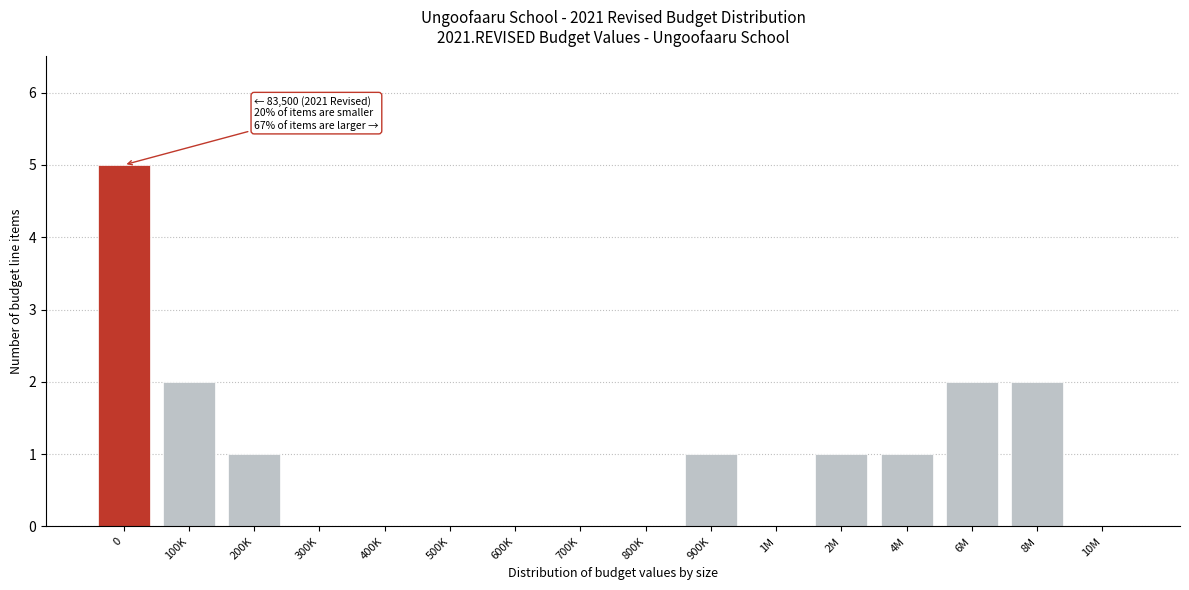

Reading left to right, transcribe all the data shown in this chart.

0=5	100K=2	200K=1	300K=0	400K=0	500K=0	600K=0	700K=0	800K=0	900K=1	1M=0	2M=1	4M=1	6M=2	8M=2	10M=0